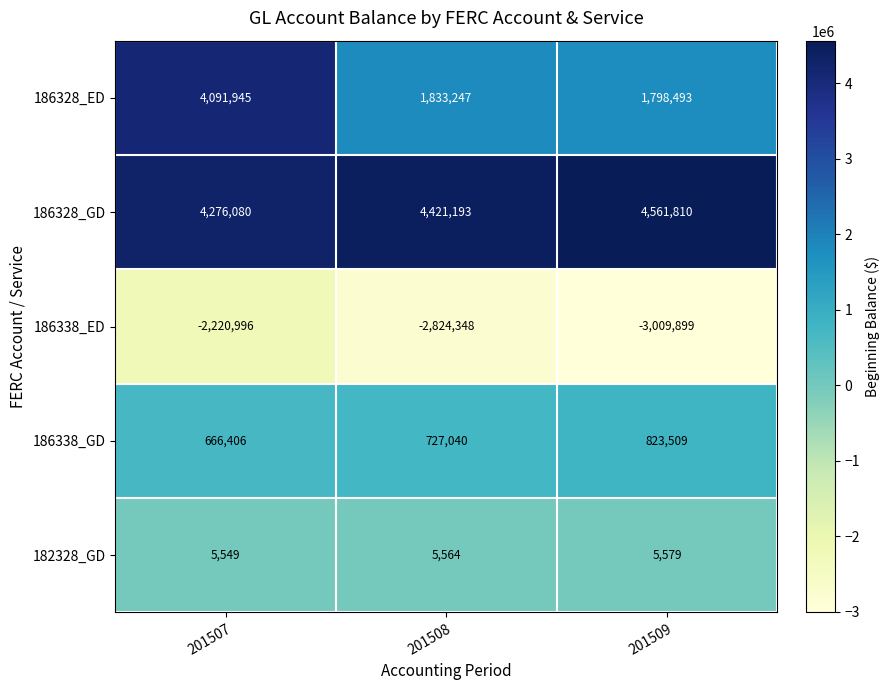

How many data points in 186338_ED are less than -2824348?

1